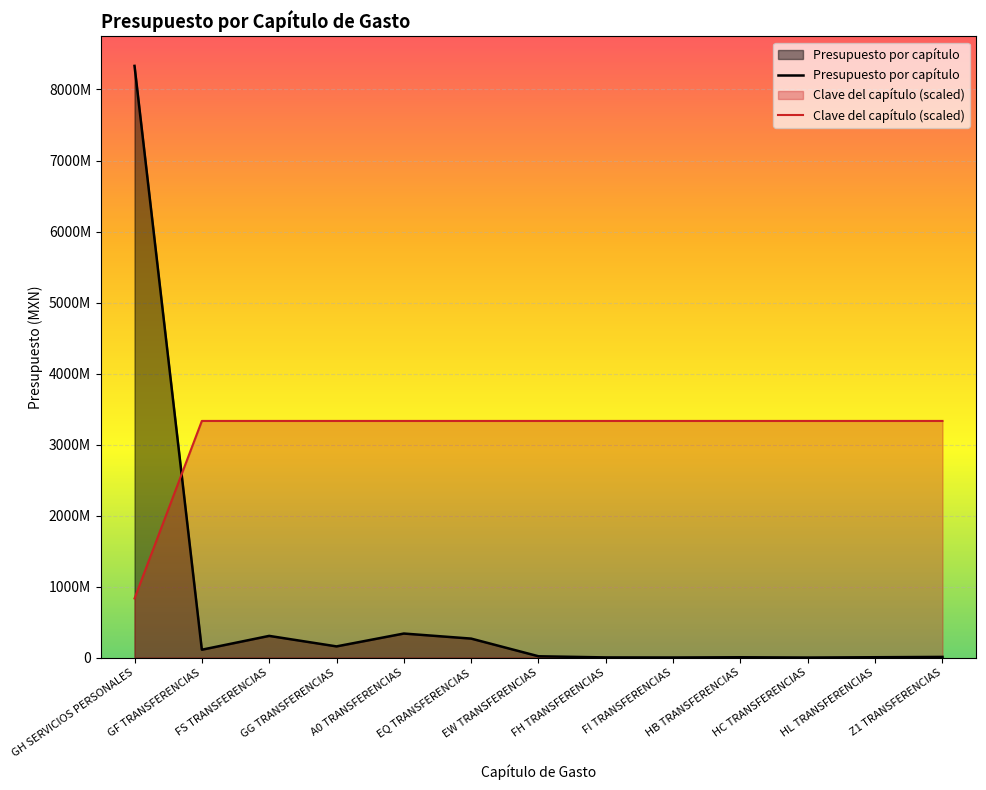

How many lines are shown in the chart?

2